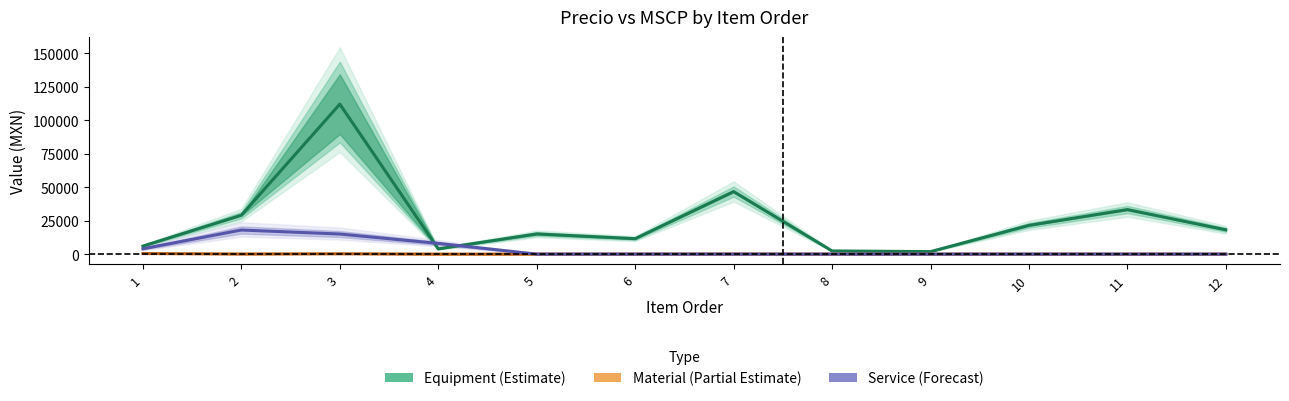

What are all the series names shown in the legend?

Equipment (Estimate), Material (Partial Estimate), Service (Forecast)